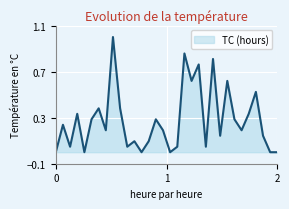

What is the difference between the maximum and minimum values?

1.0